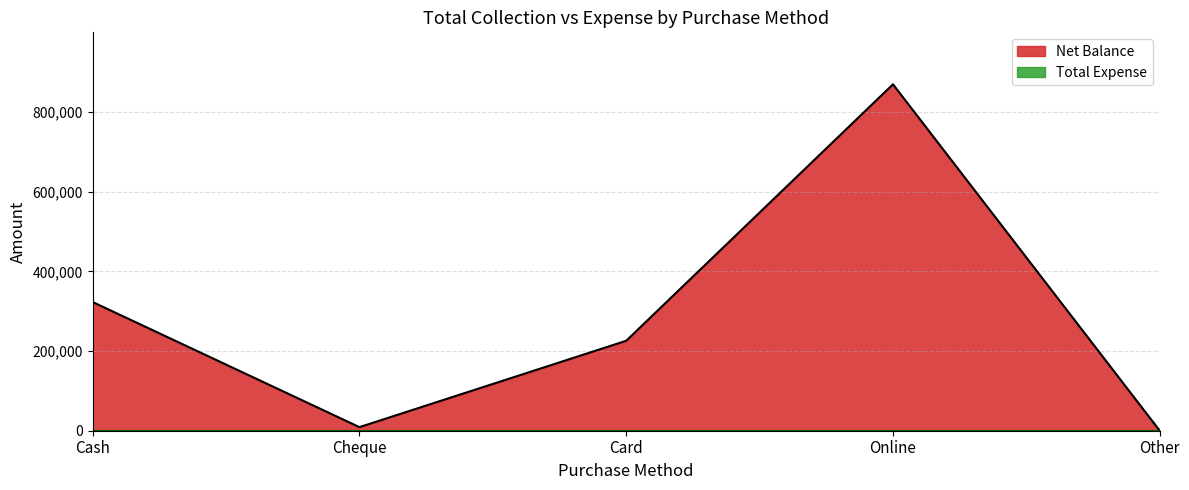

Rank the categories by value from highest to lowest.

Online, Cash, Card, Cheque, Other